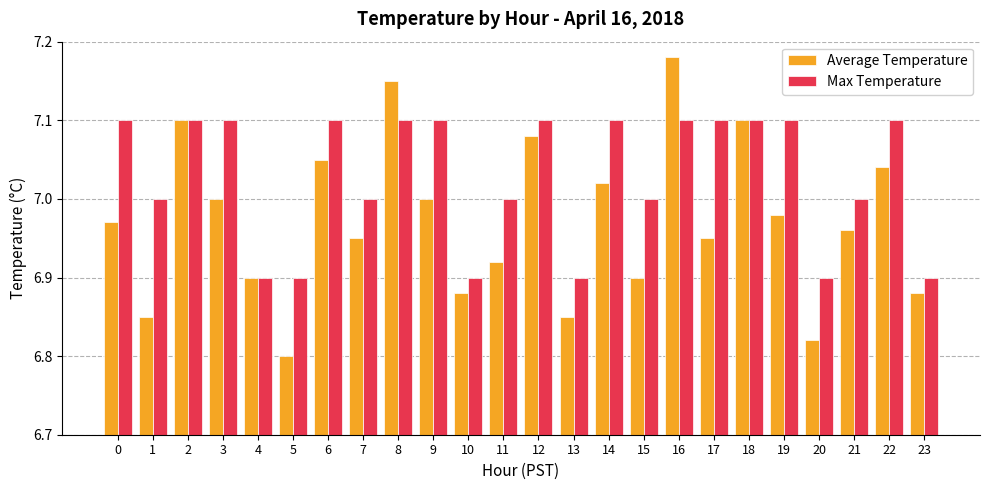

At how many categories does at least one series exceed 6?

24